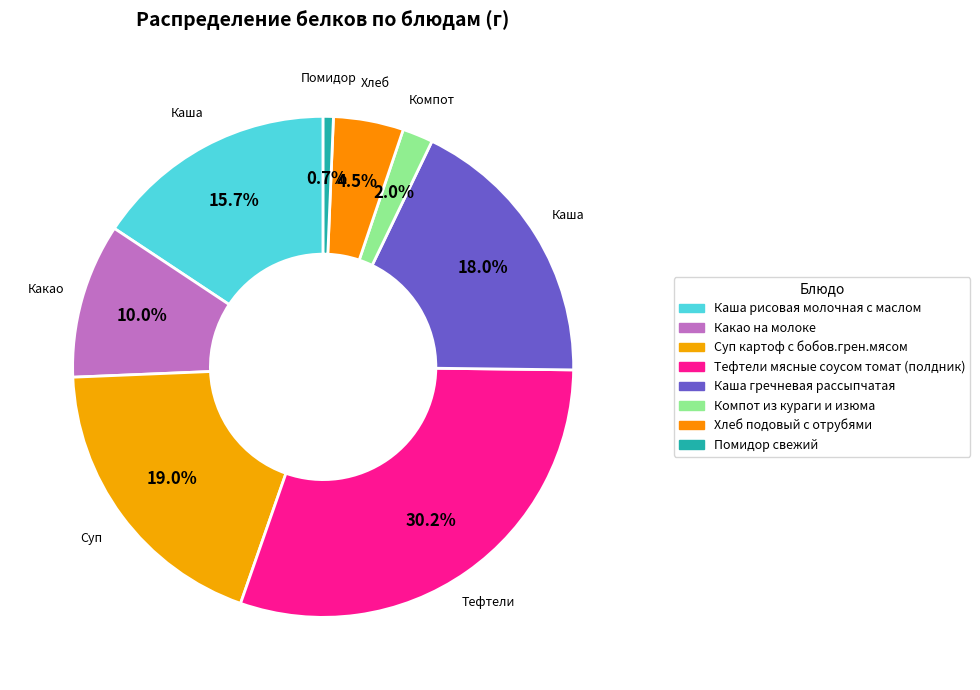

How many slices are in this pie chart?

8